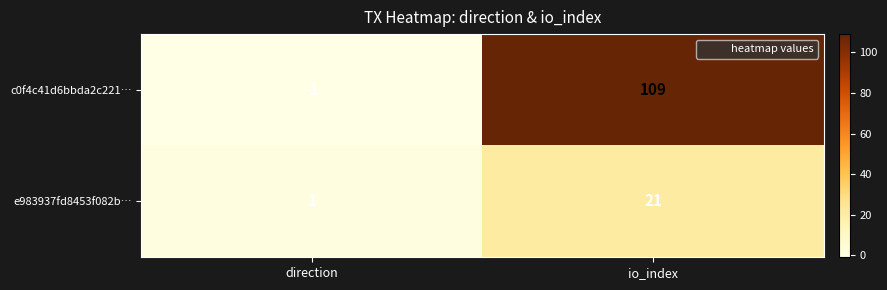

What is the smallest value displayed?

-1